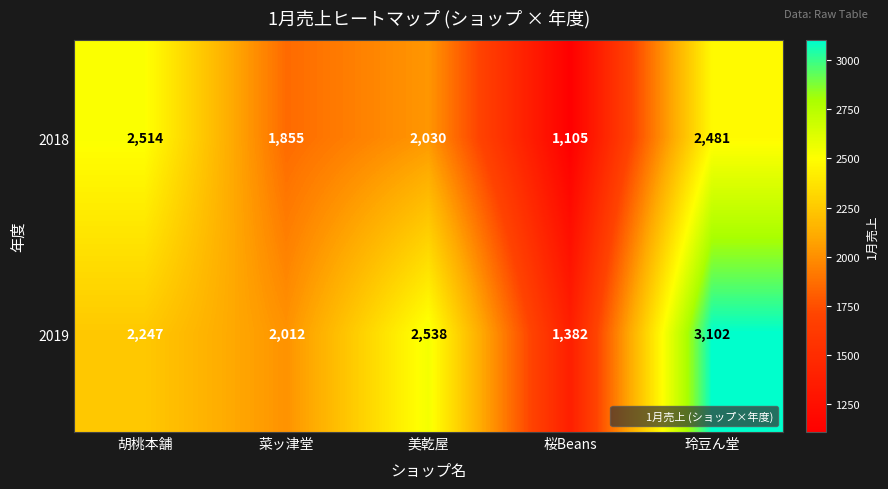

At which category is the sum across all series the highest?

玲豆ん堂